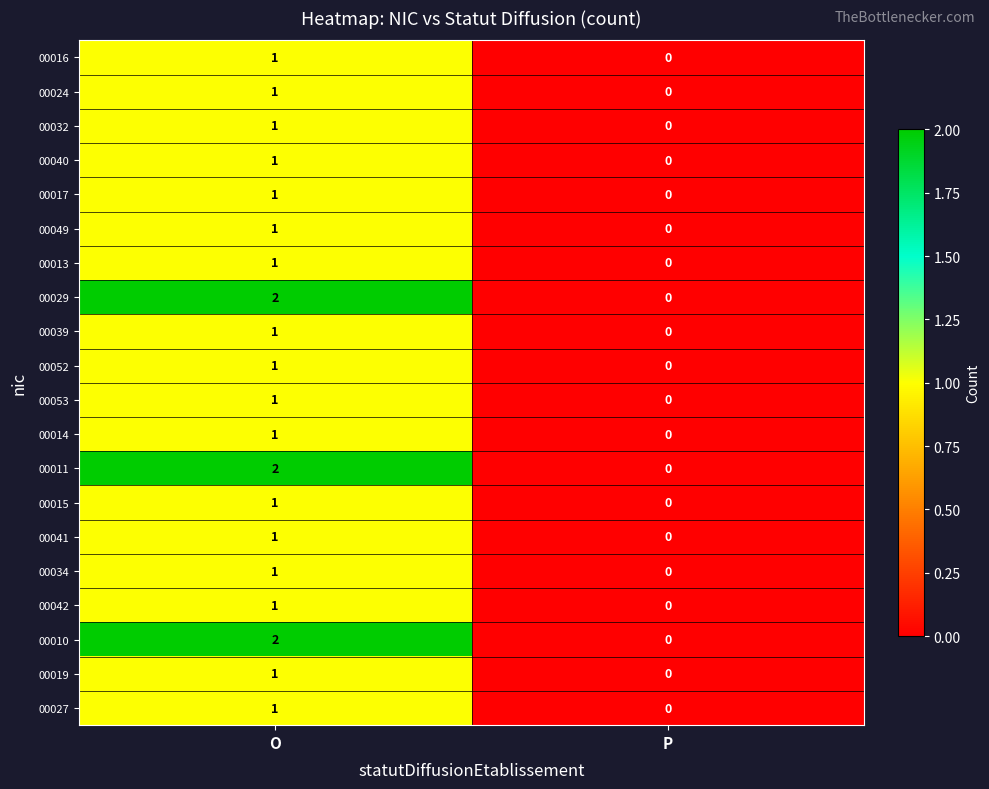

True or false: 00011 has a value of 1 at O.

False